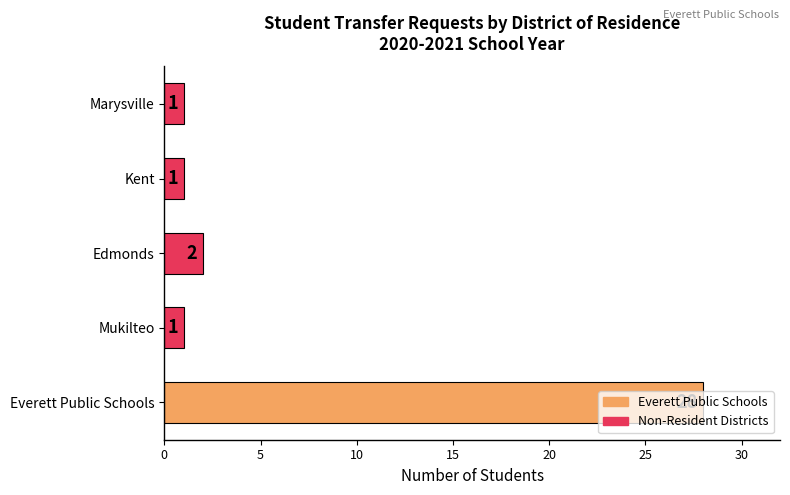

How many bars are there in total?

5